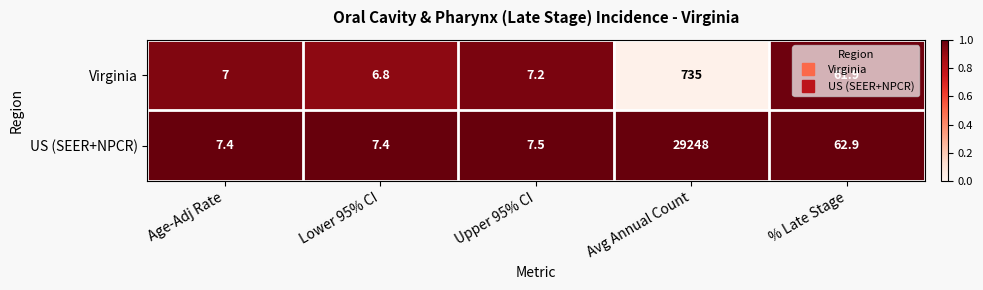

Rank the series by their maximum value, from lowest to highest.

Virginia, US (SEER+NPCR)